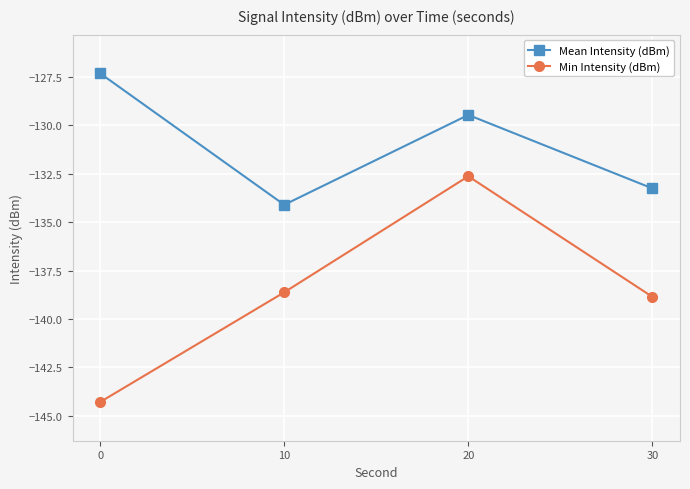

What is the value of the Mean Intensity (dBm) point at the 3rd from the left?

-129.5